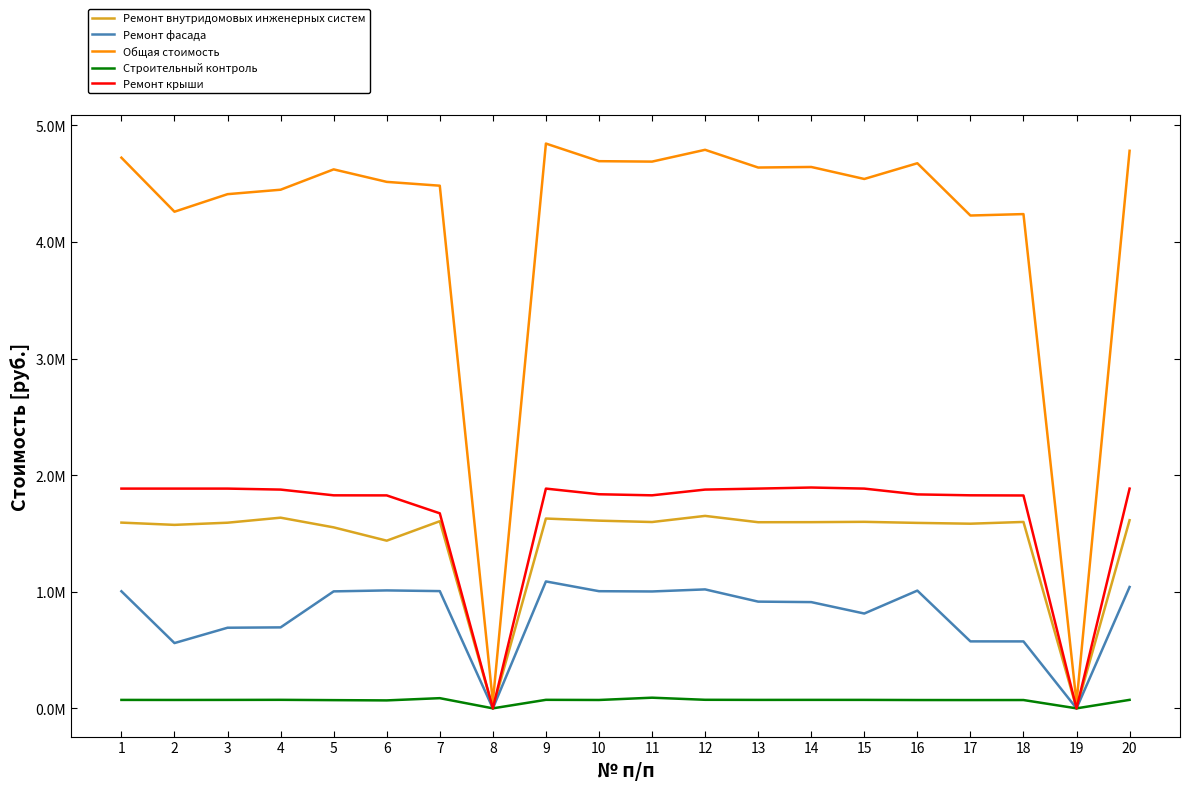

True or false: Ремонт внутридомовых инженерных систем and Строительный контроль cross at least once.

False